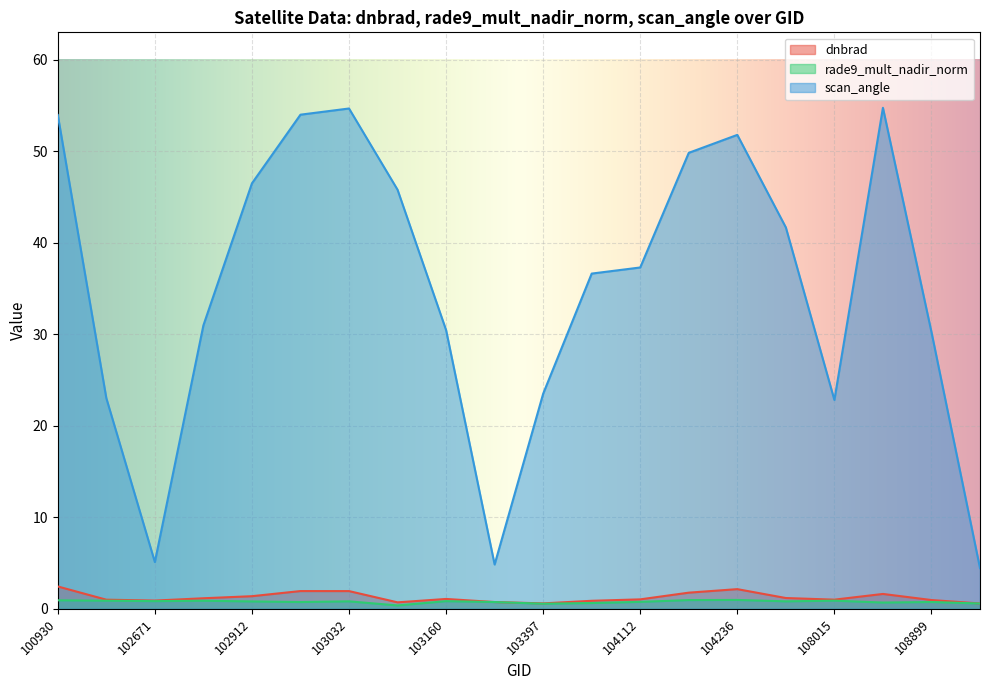

The value of scan_angle at 102671 is 5.1. True or false?

True